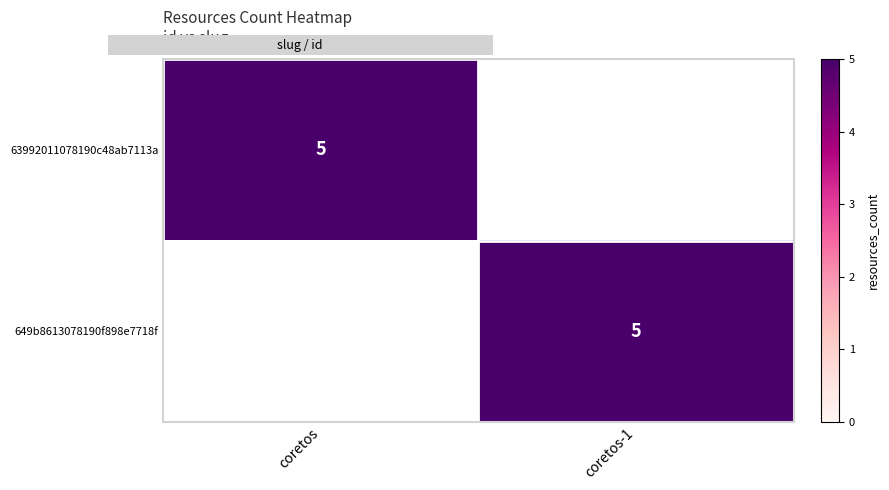

Which has a higher value, coretos-1 or coretos?

coretos